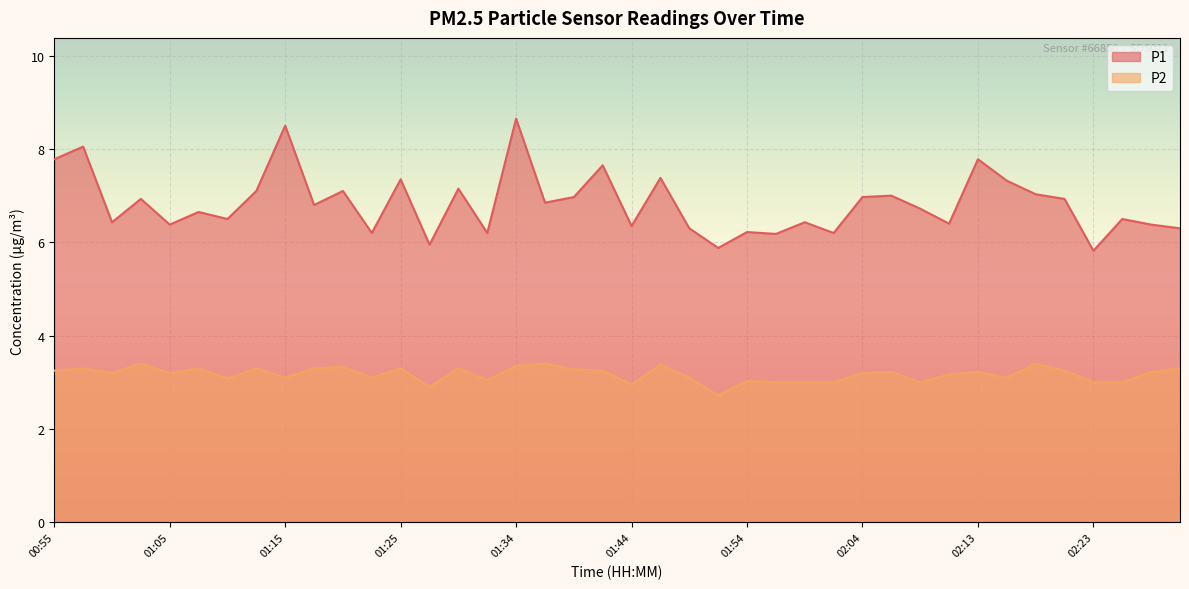

What is the difference between the highest and lowest values at 00:55?

4.5